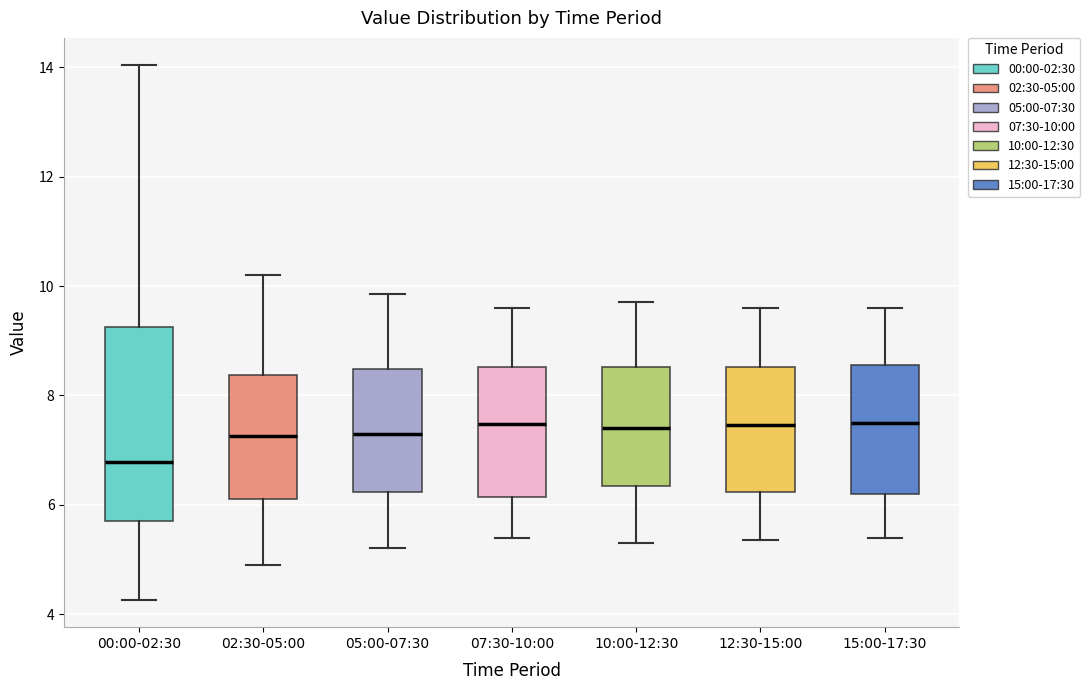

Where does the upper whisker of the box for 02:30-05:00 end on the y-axis? The values are not printed on the chart, so give them approximately, as read against the axis.

10.2